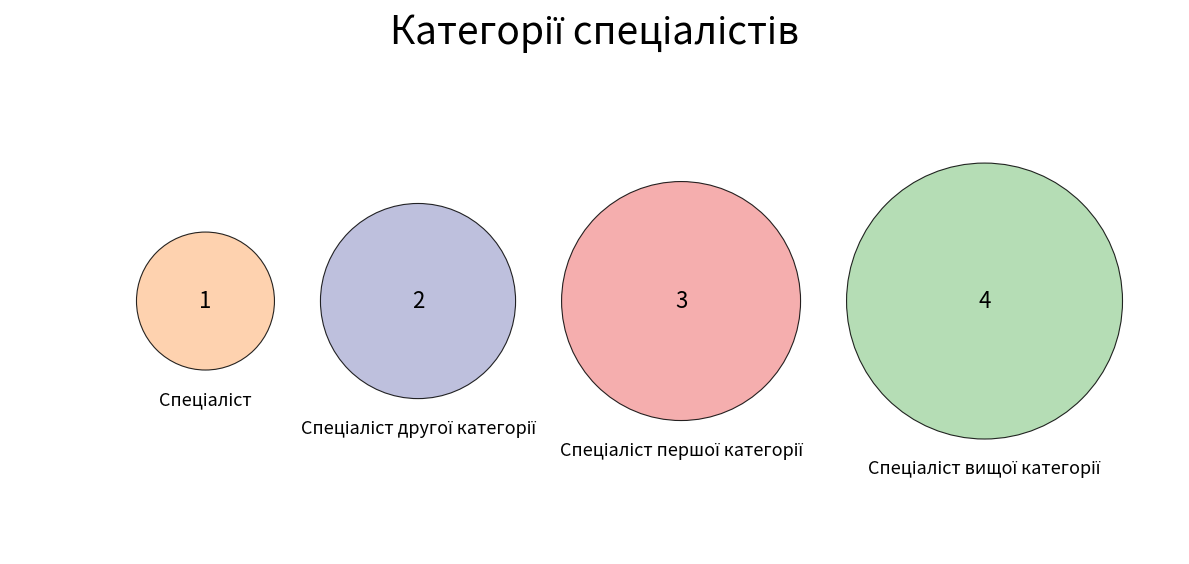

How many segments does this pie chart have?

4